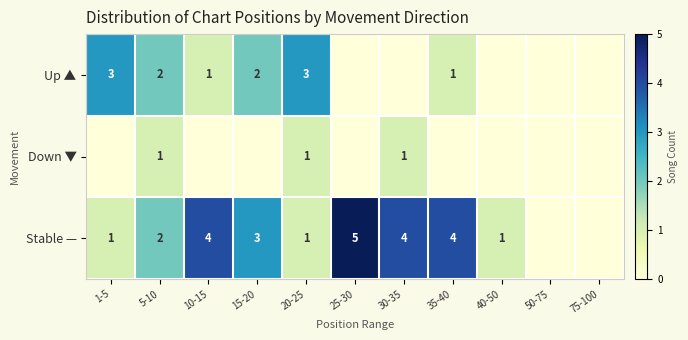

True or false: Down ▼ has a value of 0 at 5-10.

False